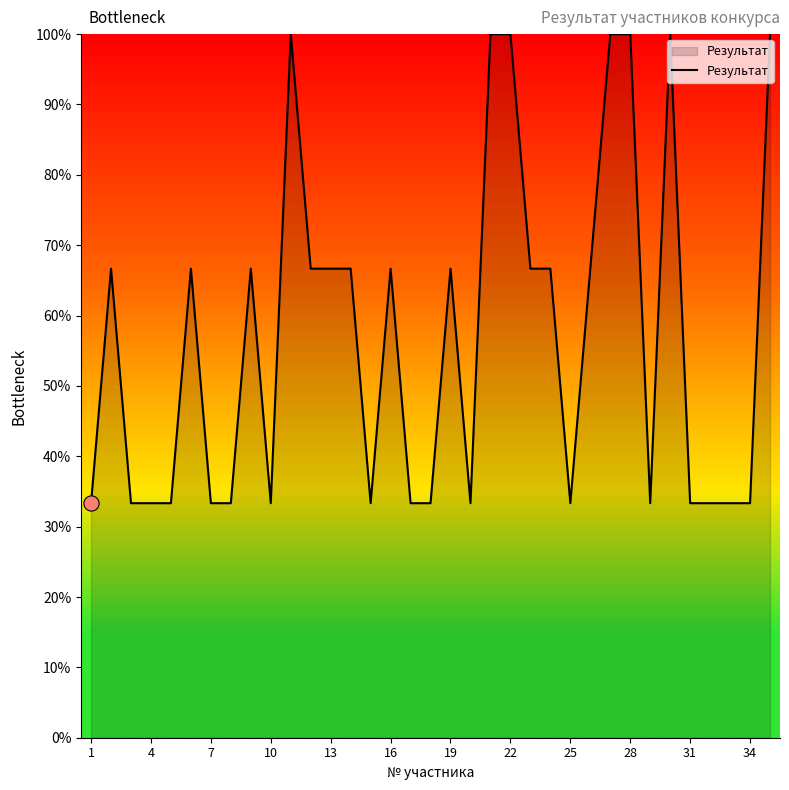

What is the greatest value displayed?

100.0